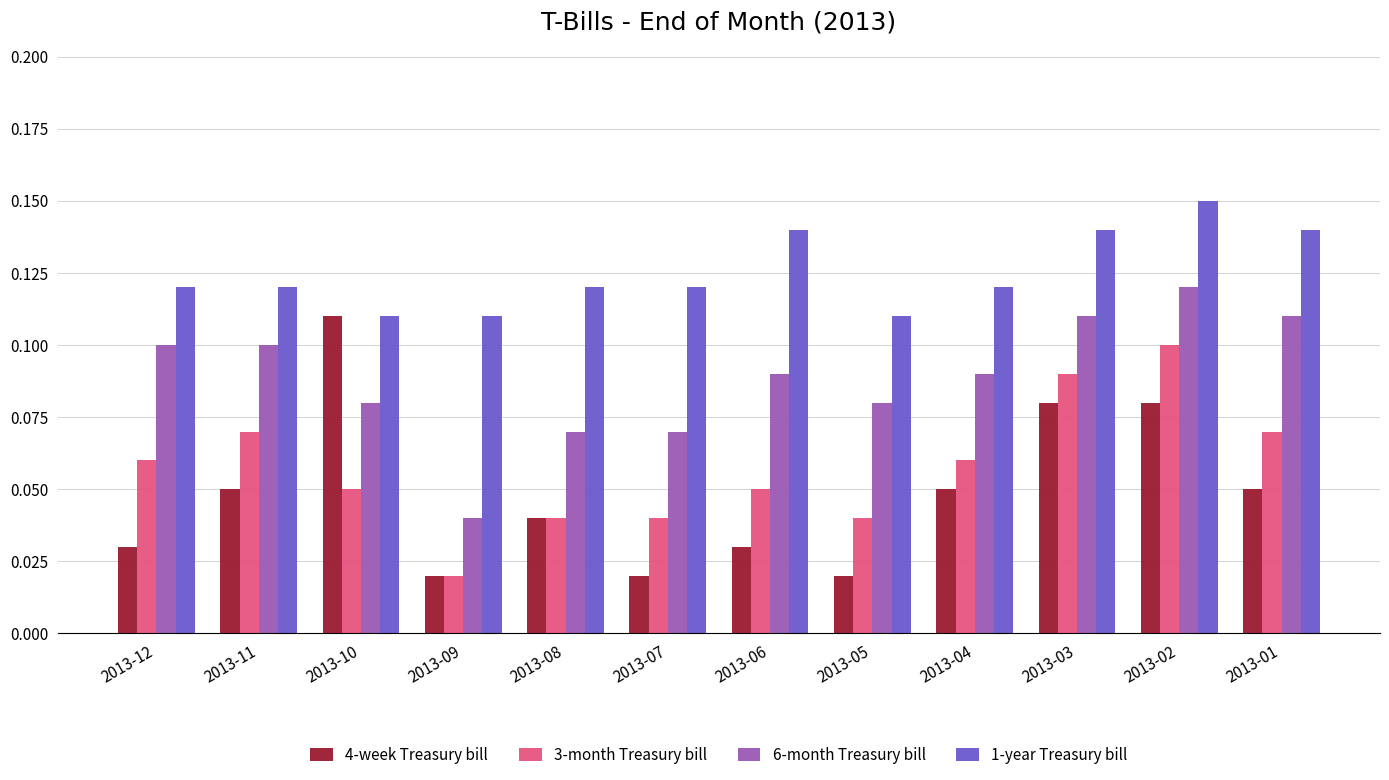

Which series has the largest range (max minus min)?

4-week Treasury bill